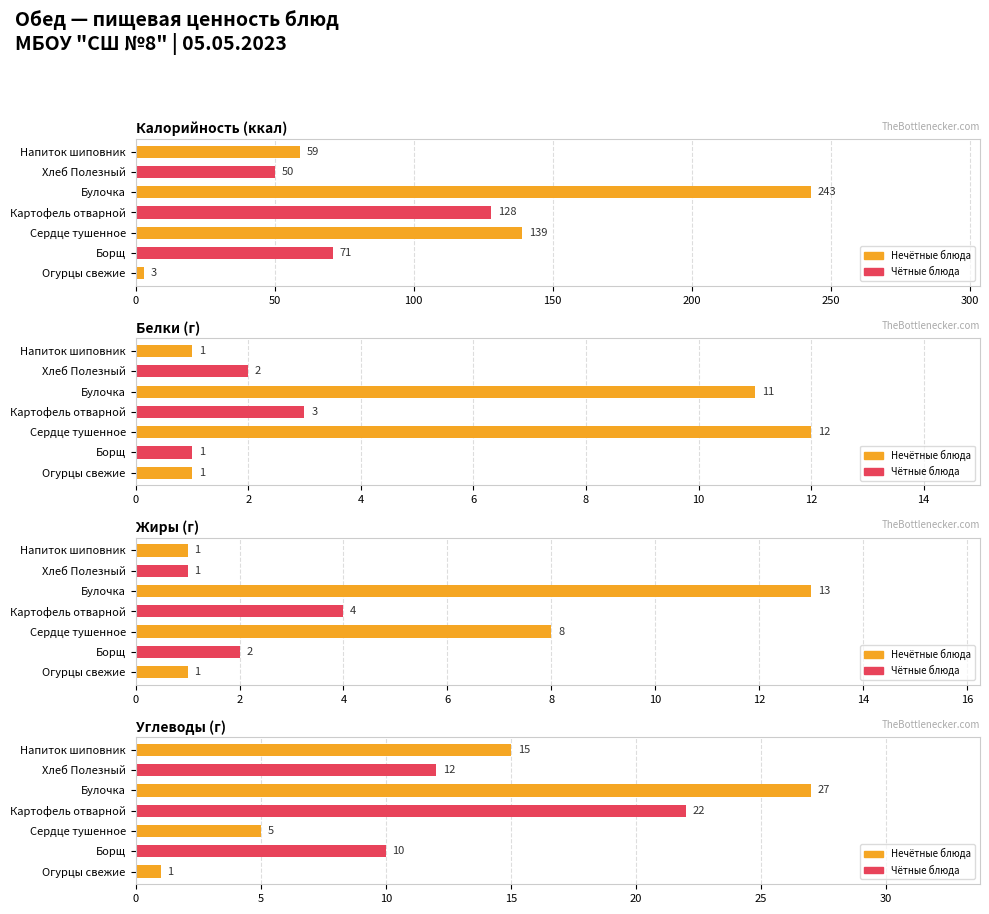

What is the difference between the maximum and minimum values in the Калорийность (ккал) series?

240